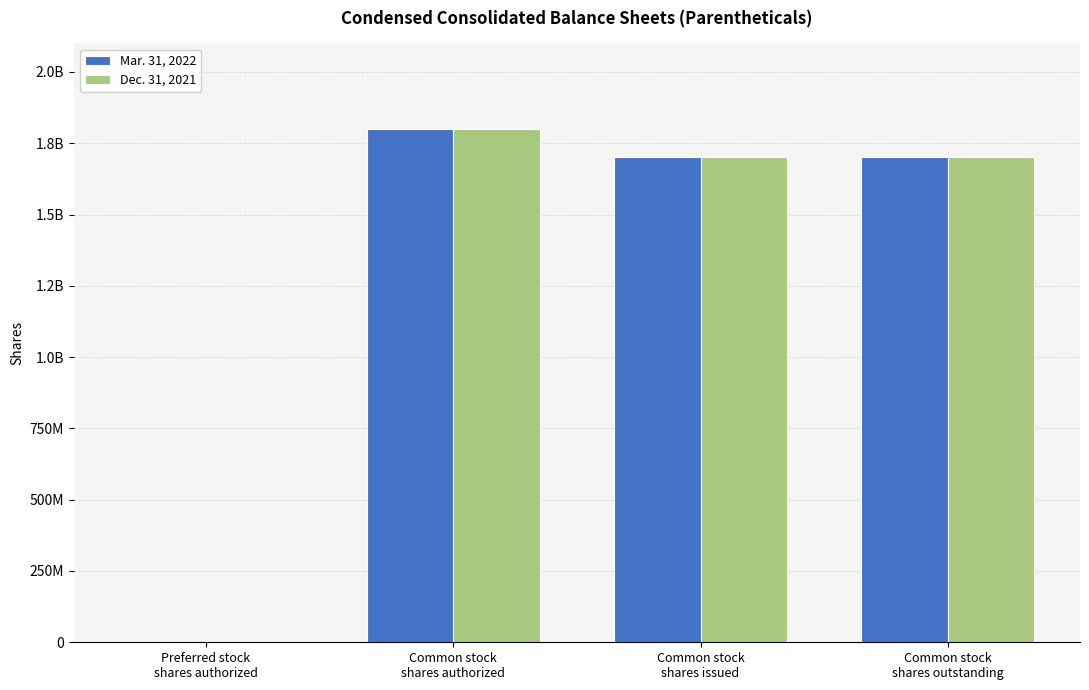

What are all the series names shown in the legend?

Mar. 31, 2022, Dec. 31, 2021